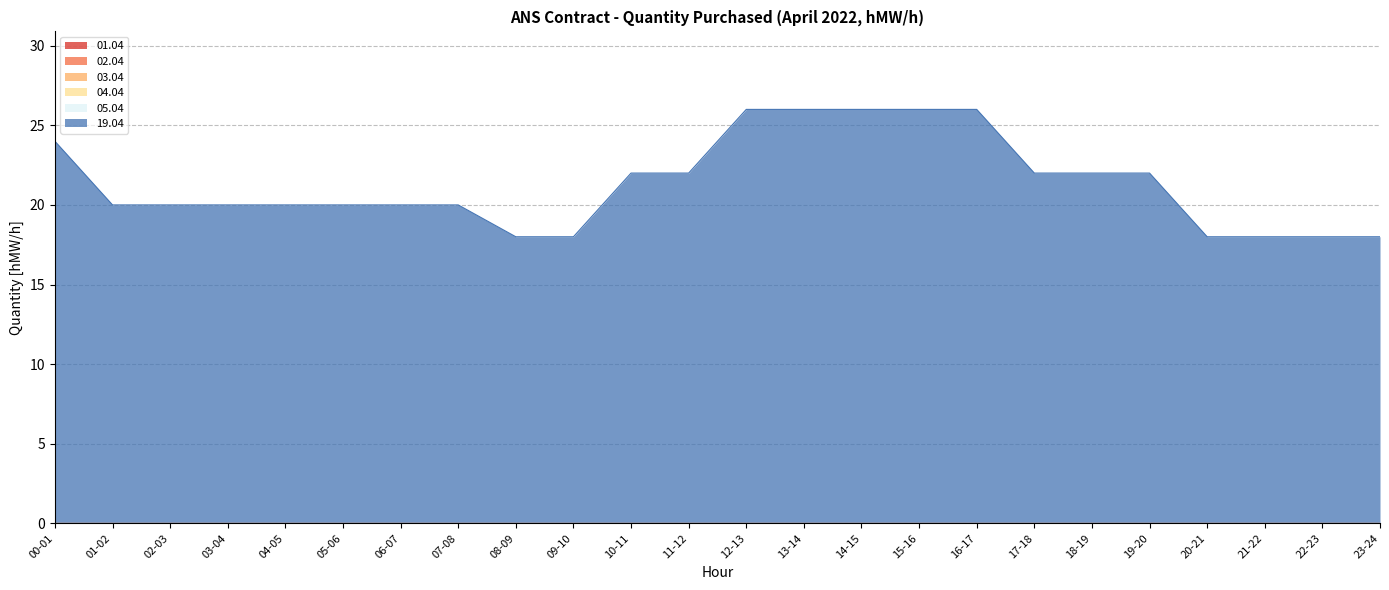

Which has a higher value, 08-09 or 04-05?

08-09